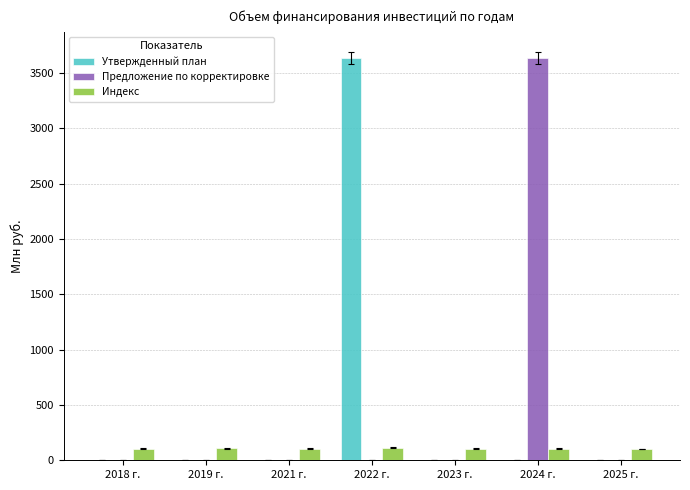

What is the maximum value shown in the chart?

3631.6